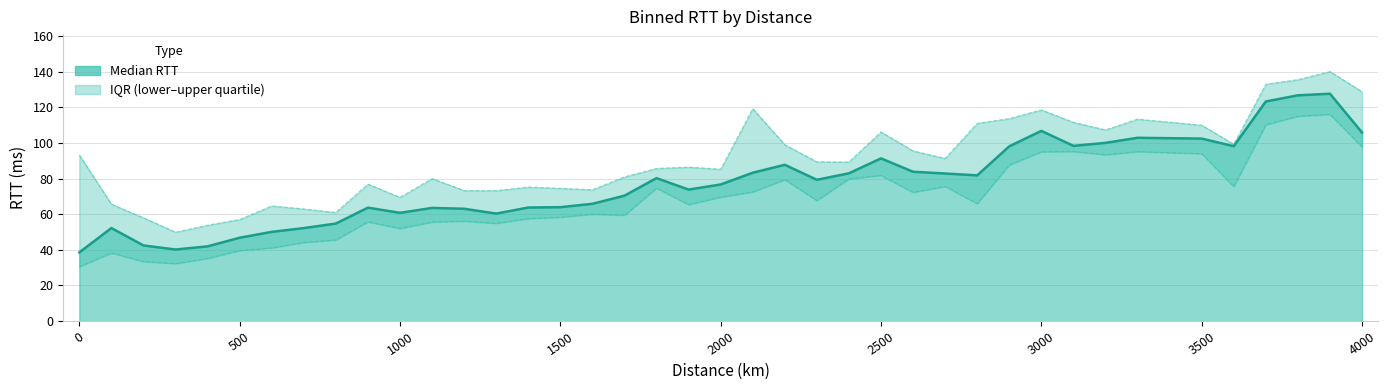

True or false: lower_quartile_binned_rtt and median_binned_rtt cross at least once.

False